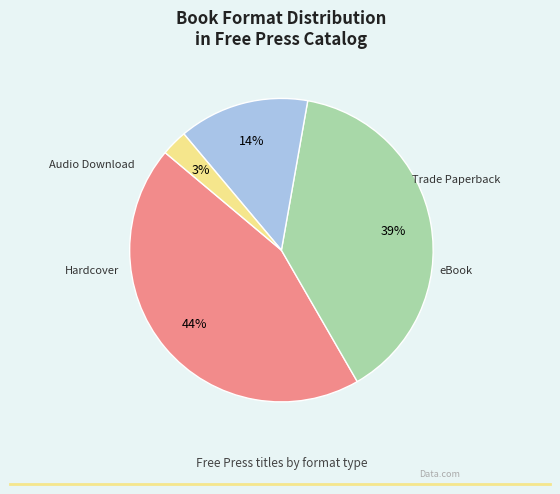

To the nearest percent, what is the average slice percentage?

25%